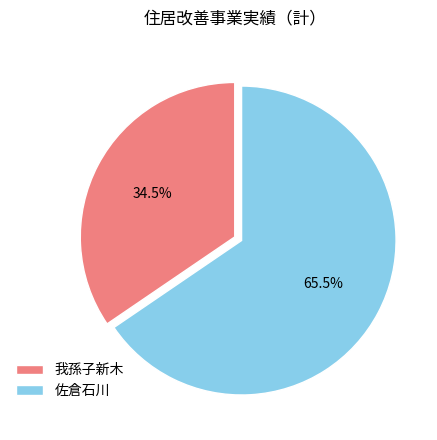

What is the largest slice in the pie chart?

佐倉石川